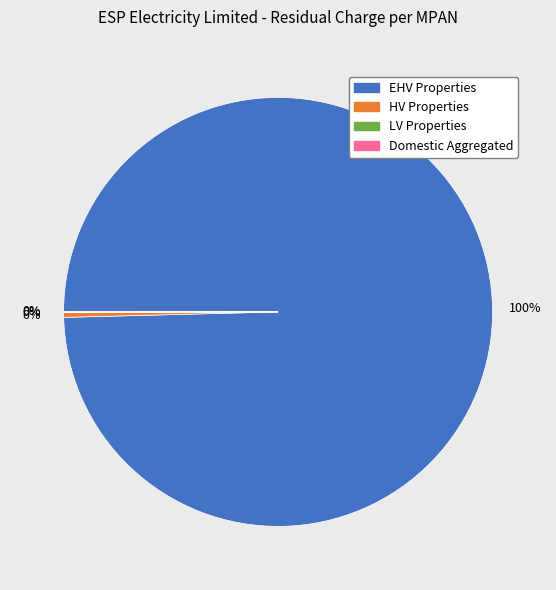

Is there any slice that represents more than half of the pie?

Yes